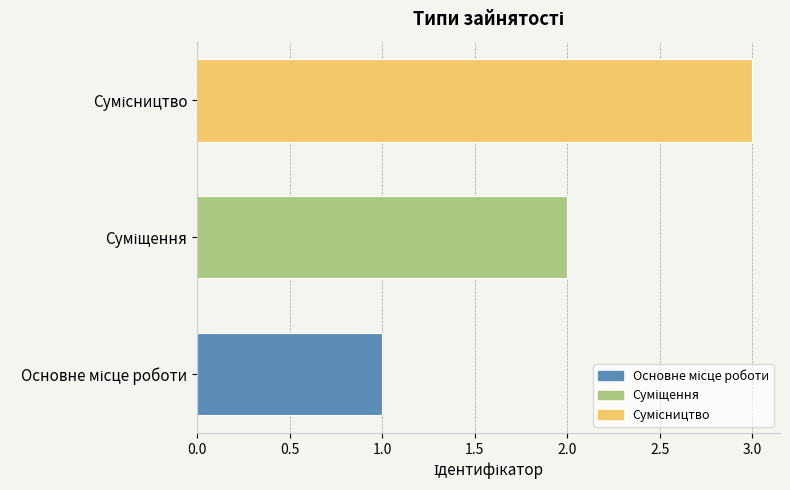

What is the maximum value shown in the chart?

3